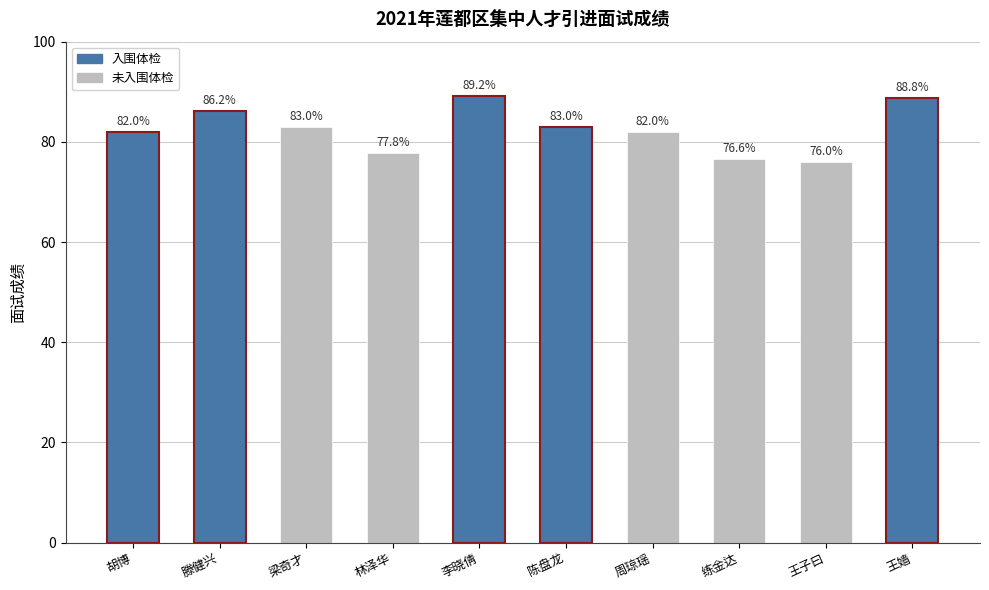

Between 周琼瑶 and 梁奇才, which is larger?

梁奇才